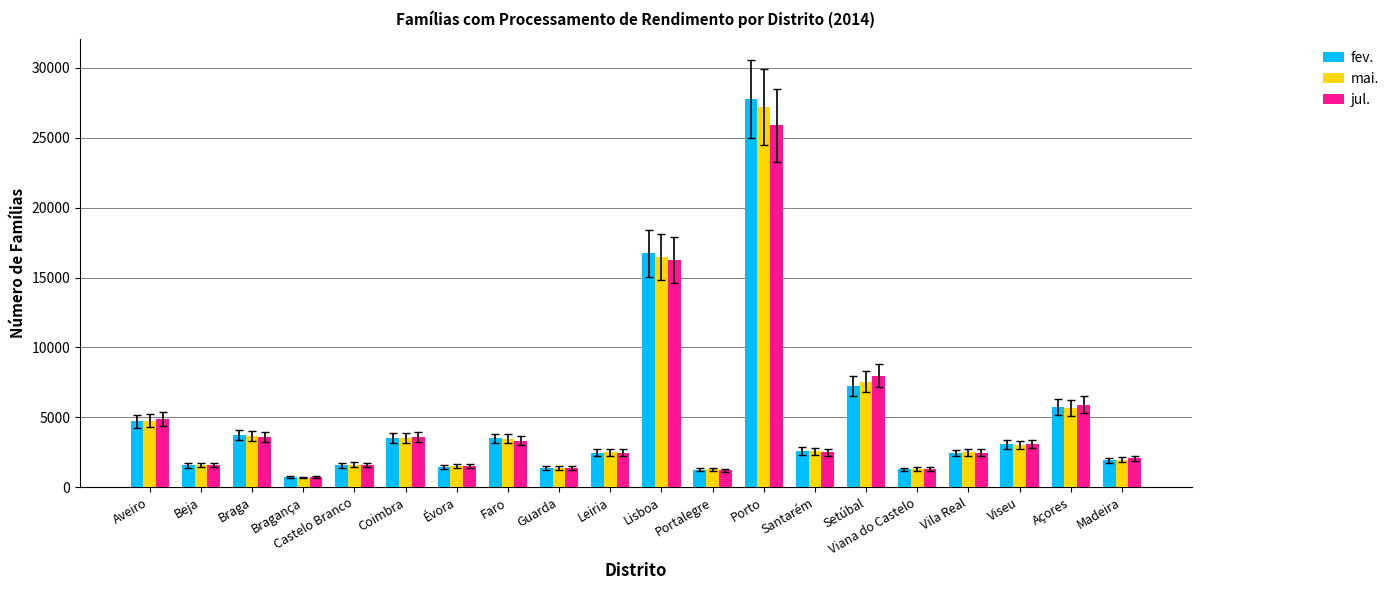

True or false: mai. has a value of 1394 at Guarda.

True